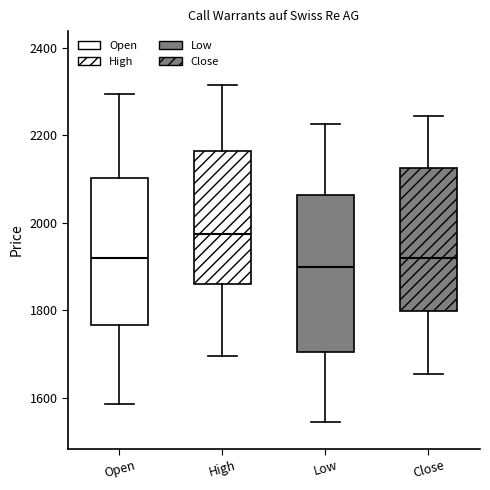

Reading left to right, transcribe this box plot: for each box, give where its median line is, the range the box spans, and where its two whiskers end, as read against the y-axis. The values are not printed on the chart, so give them approximately, as read against the axis.

Open: median 1920, box 1760 to 2100, whiskers 1580 to 2300
High: median 1980, box 1860 to 2160, whiskers 1700 to 2320
Low: median 1900, box 1700 to 2060, whiskers 1540 to 2220
Close: median 1920, box 1800 to 2120, whiskers 1660 to 2240